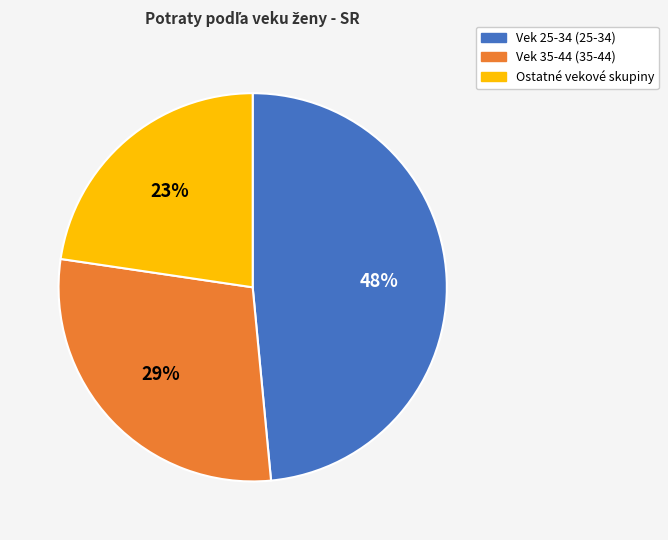

To the nearest percent, what is the average slice percentage?

33%